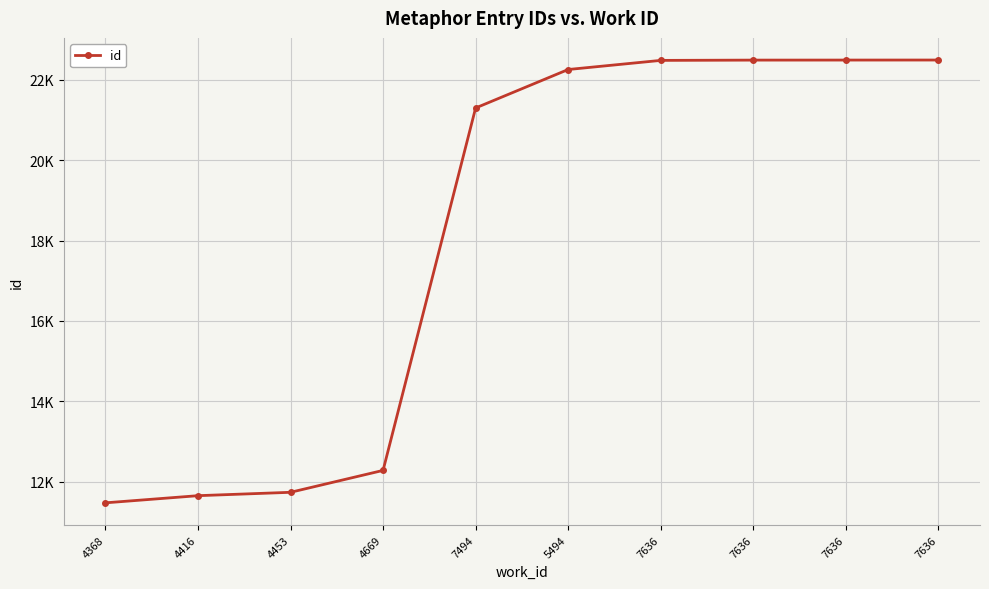

At which category does the chart reach its peak across all series?

7636